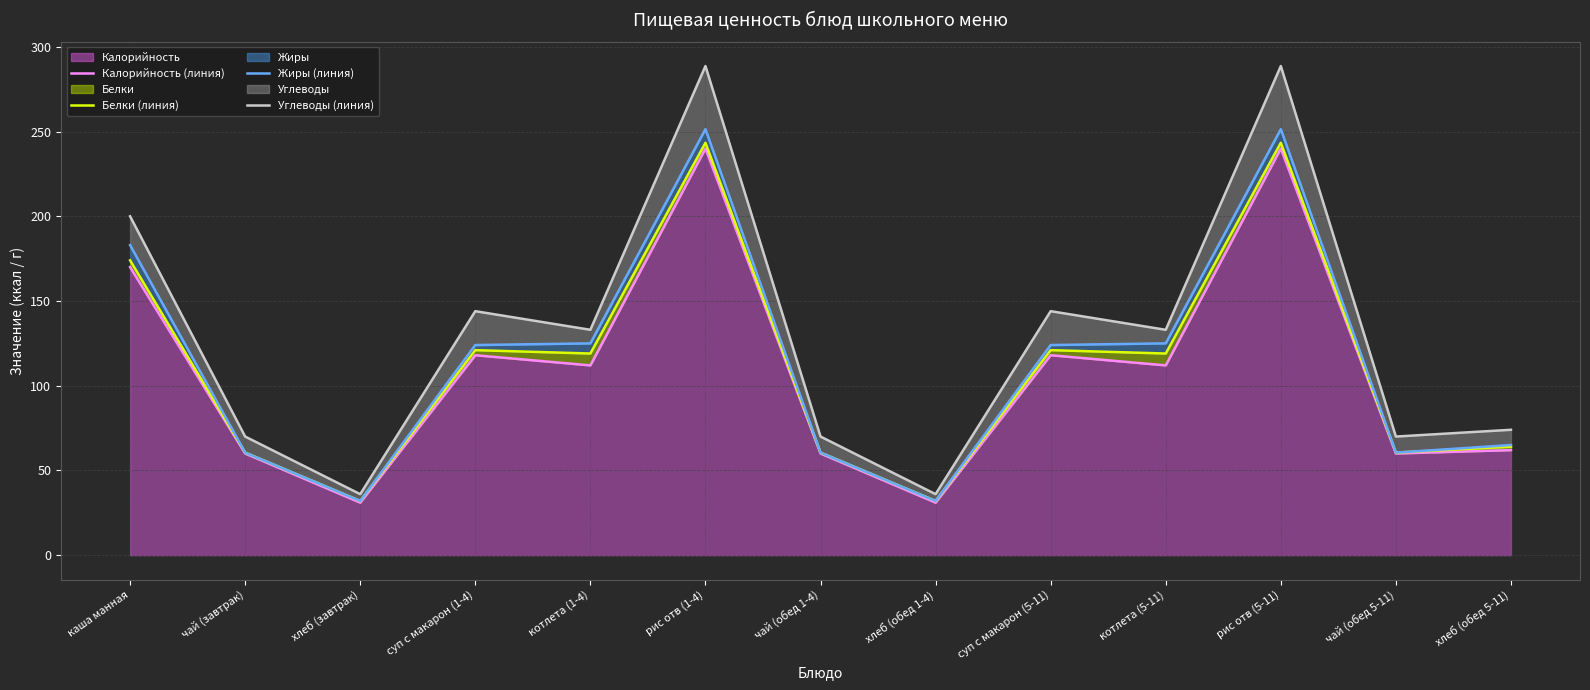

Read the Жиры (линия) value at хлеб (завтрак).

32.0